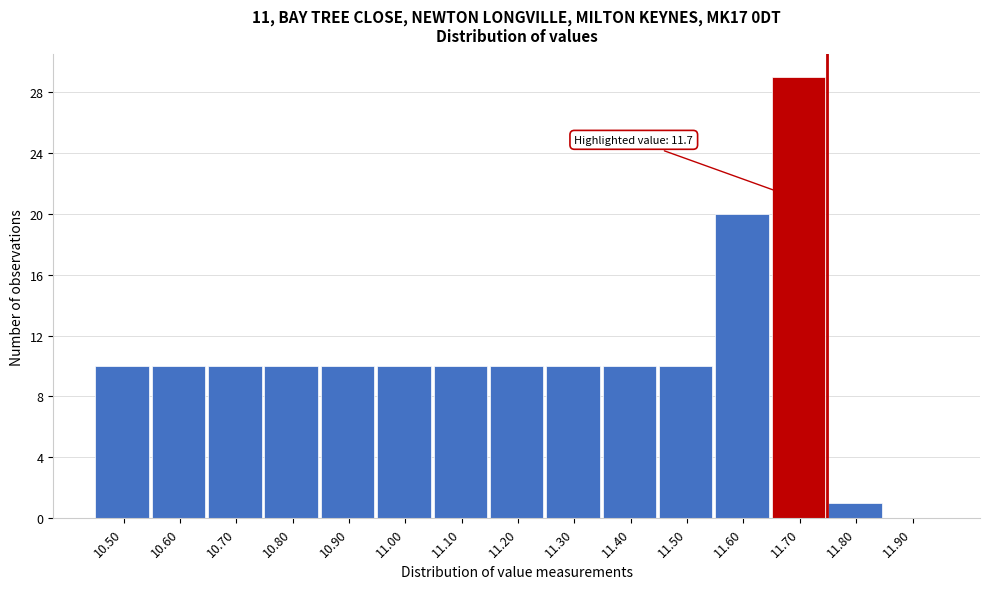

Which range on the x-axis has the tallest bar?

11.65 to 11.75